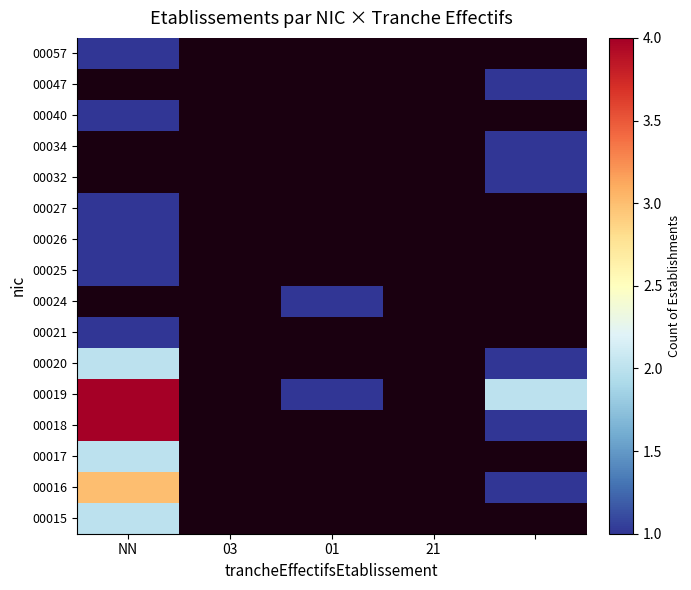

Which category has the lowest value in the 00017 series?

NN